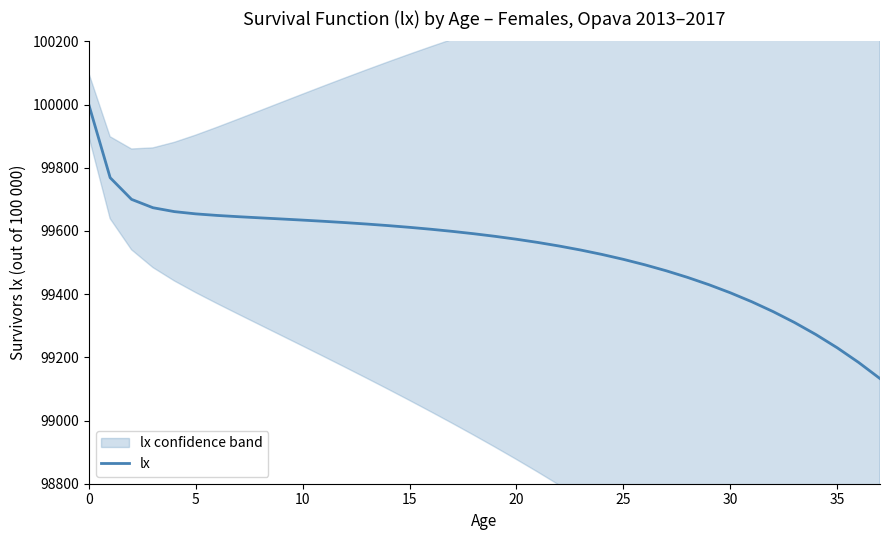

What is the minimum value for lx?

99132.7